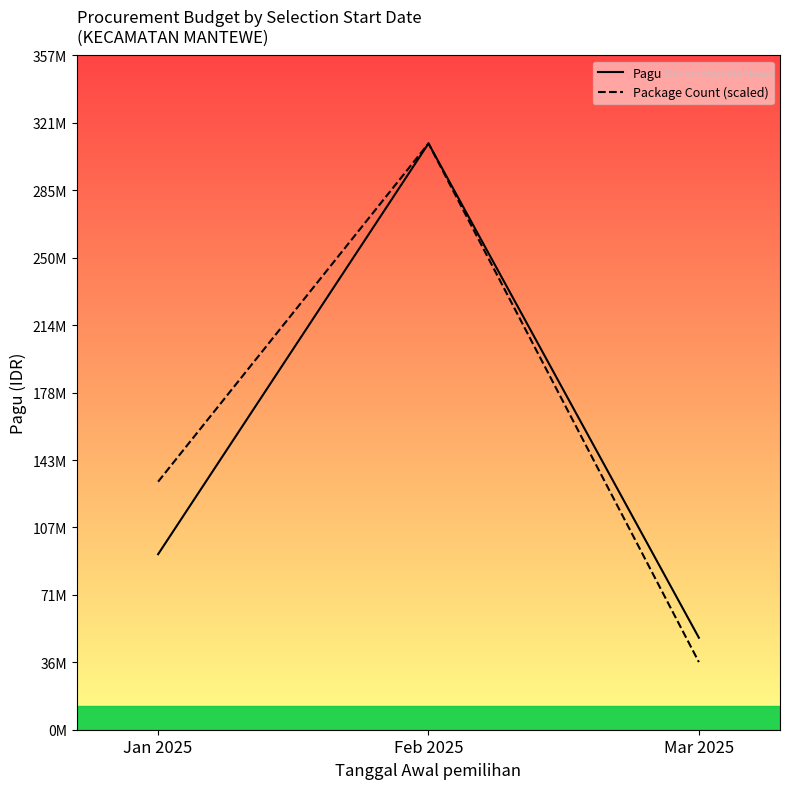

What is the maximum value for Package Count (scaled)?

310226490.0